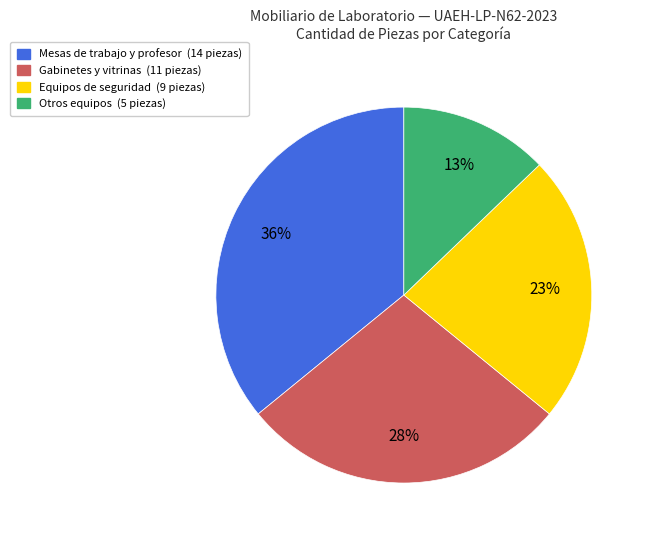

To the nearest percent, what is the average slice percentage?

25%